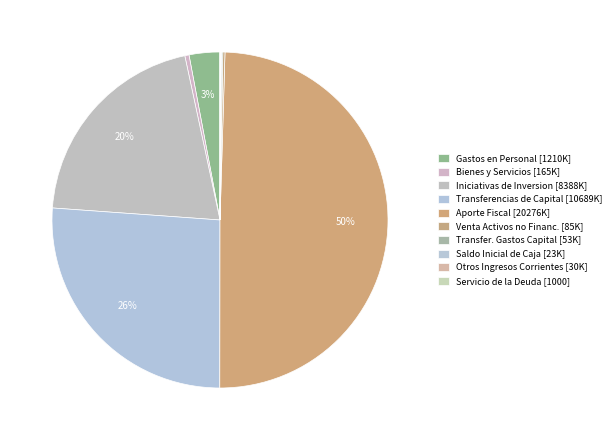

What is the smallest slice in the pie chart?

SERVICIO DE LA DEUDA